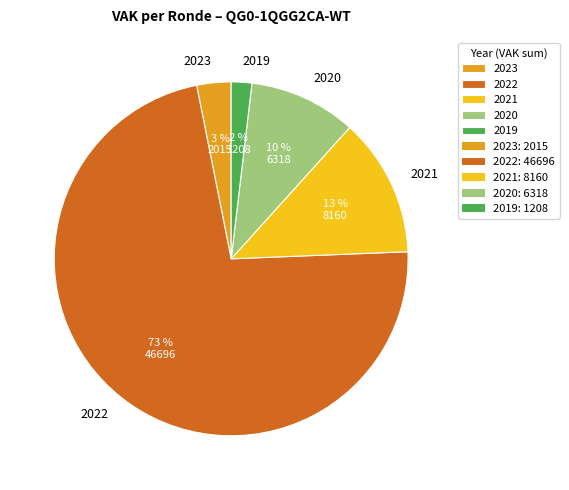

Combined, do 2020 and 2022 account for over 50%?

Yes